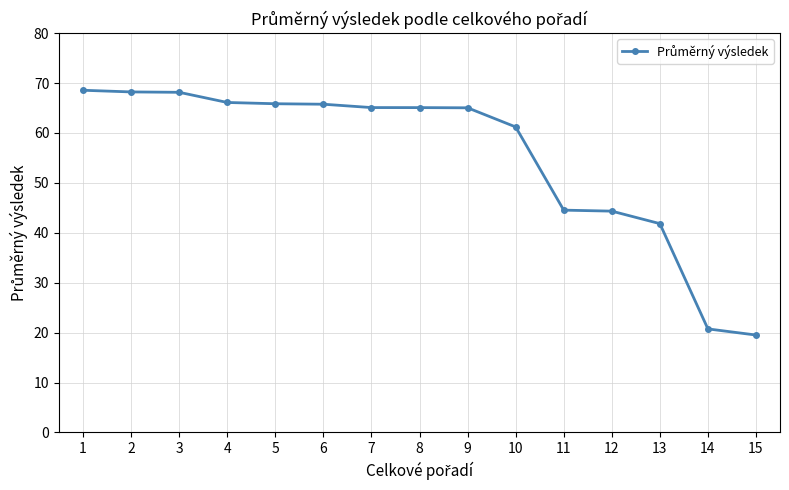

What is the difference between the second highest and minimum values?

48.7